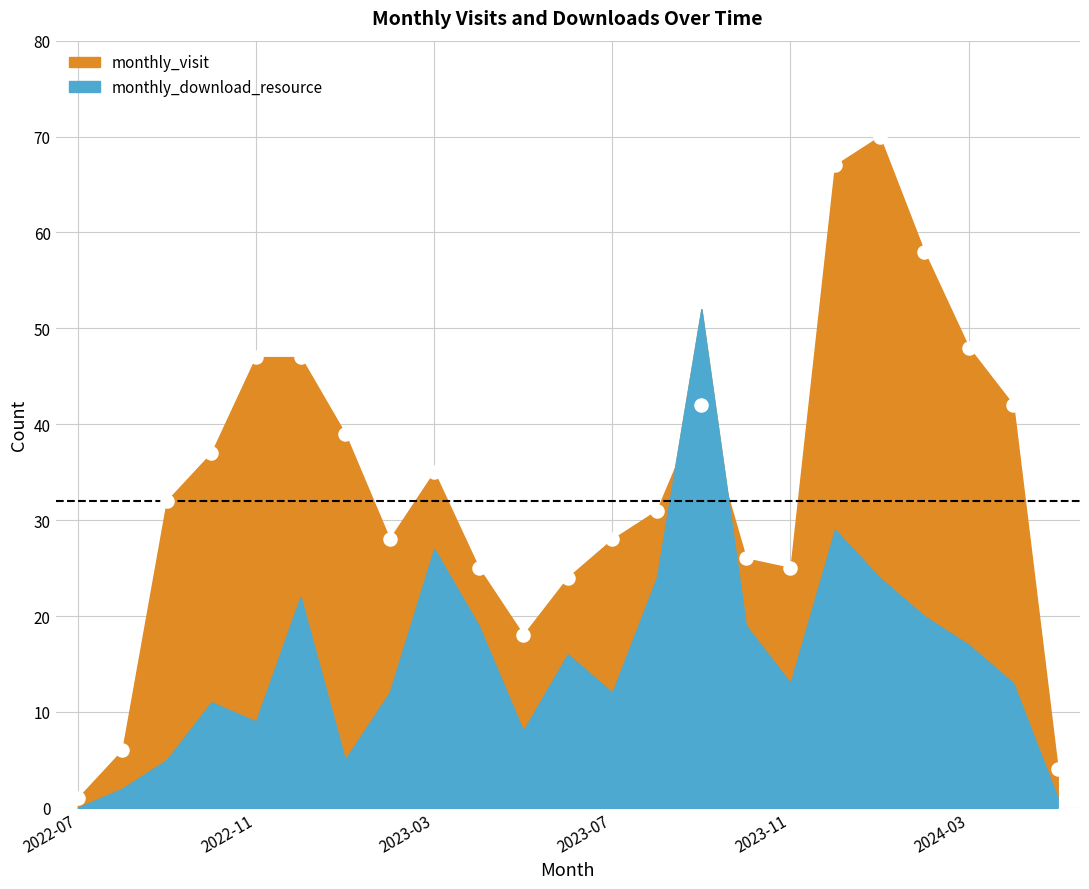

What is the range of Y values (max minus min)?

69